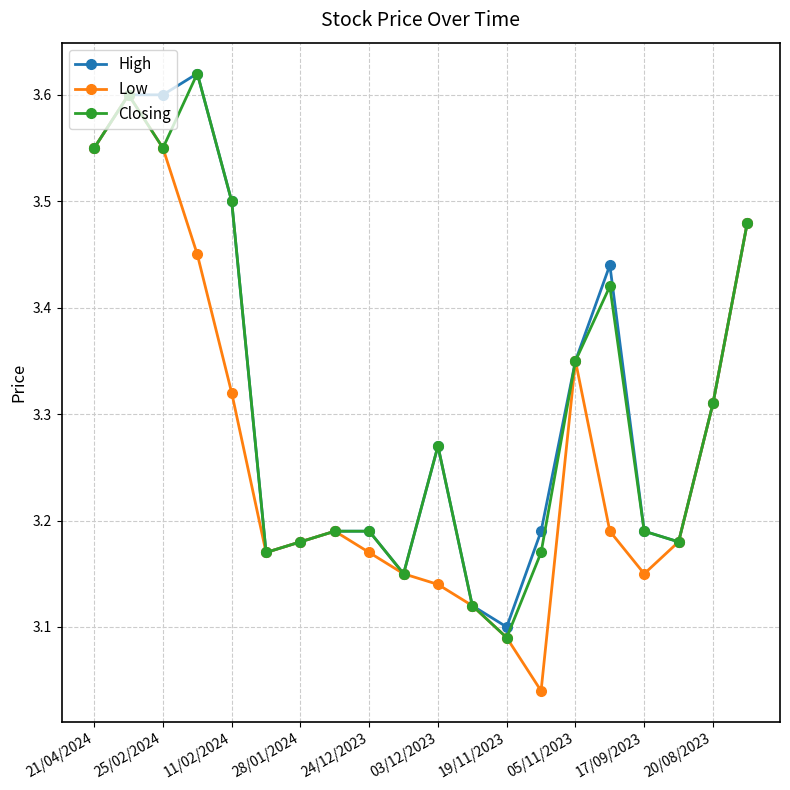

What are all the series names shown in the legend?

High, Low, Closing